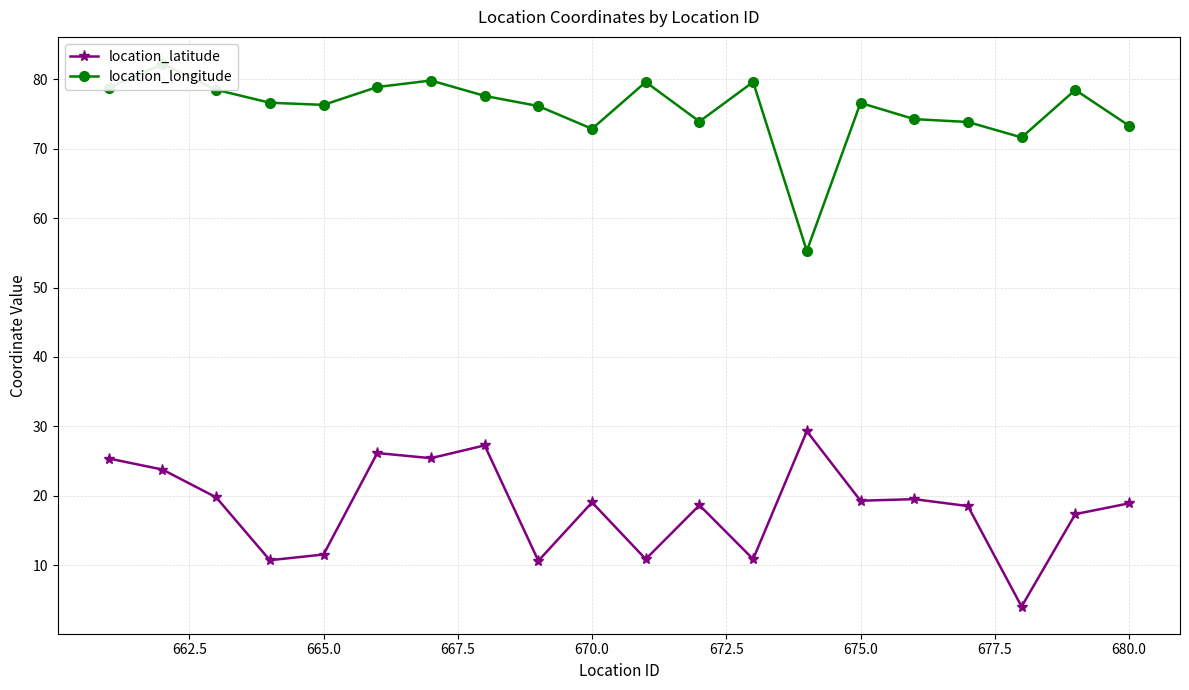

What is the maximum value for location_latitude?

29.3